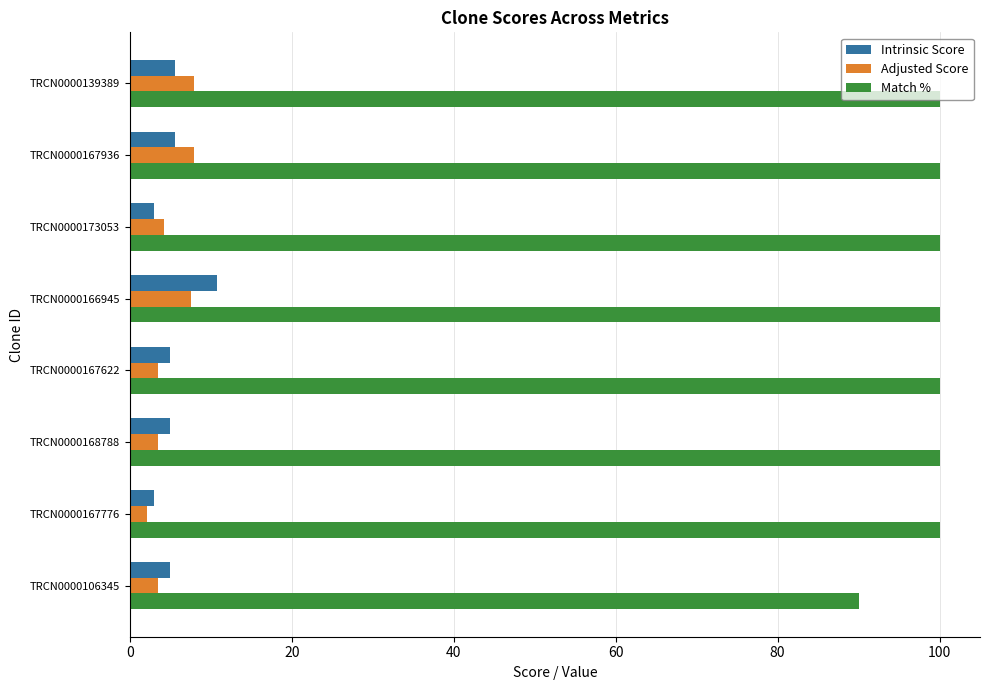

What is the spread (max minus min) of values at TRCN0000173053?

97.0